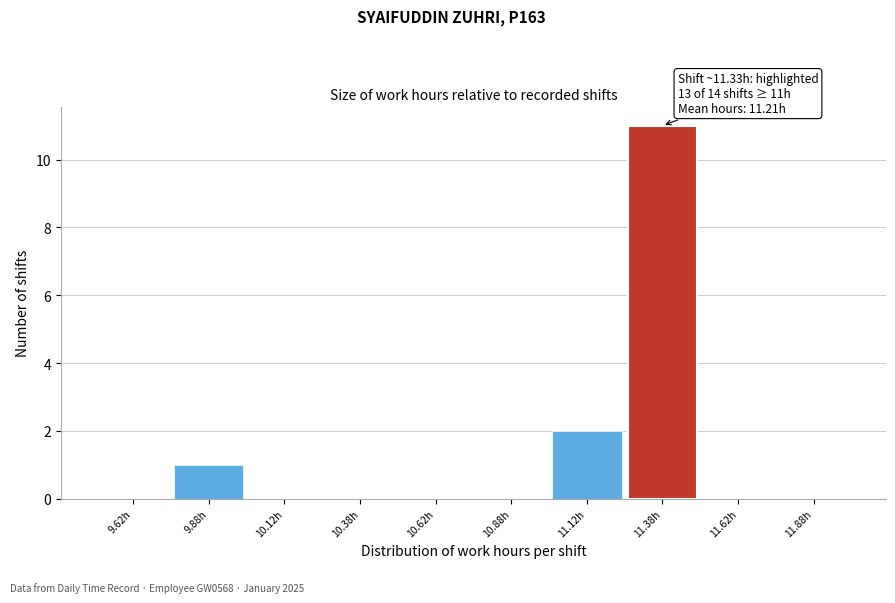

Over which range of the x-axis is the bar tallest?

11.25 to 11.50